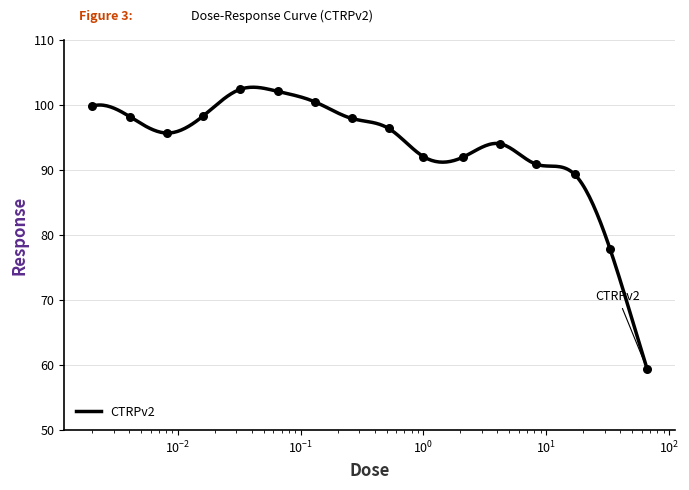

What is the ratio of the value at 1.0 to the value at 33.0?

1.2